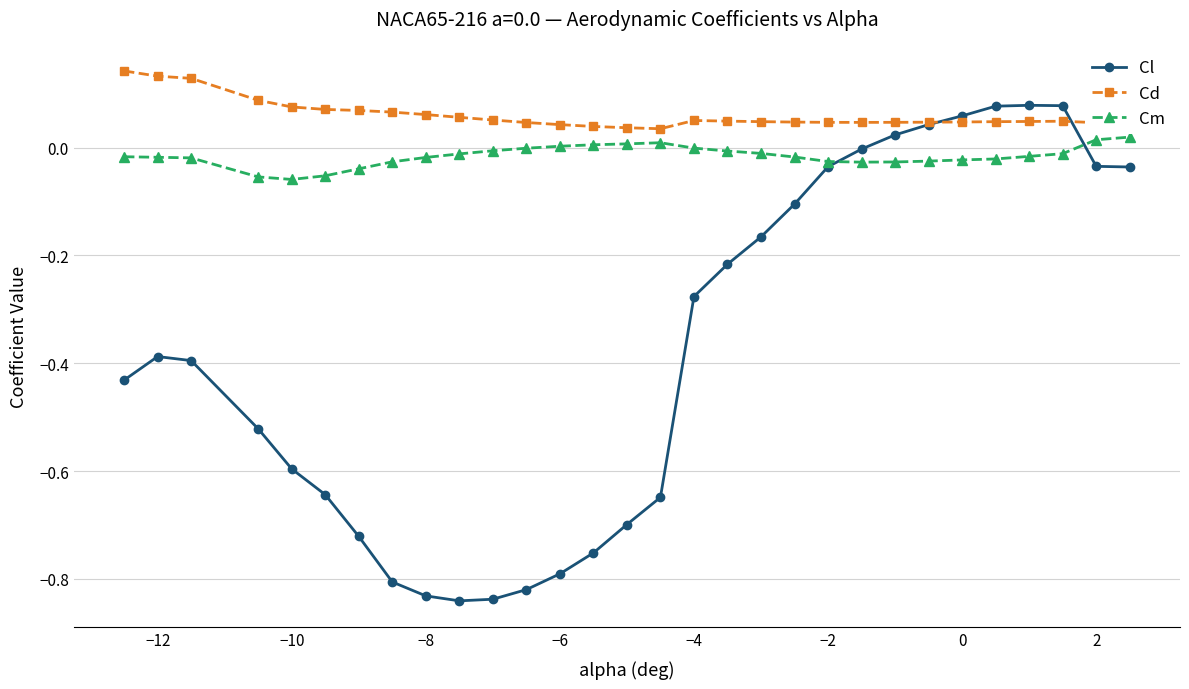

Which series has the largest total across all categories?

Cd